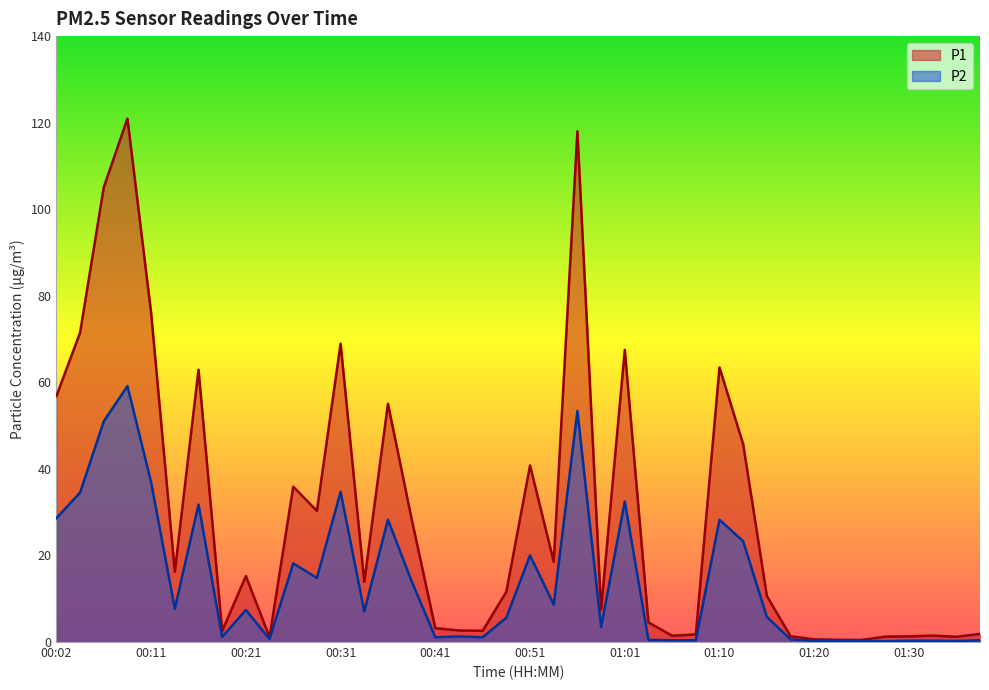

Rank the series by their average value, from highest to lowest.

P1, P2